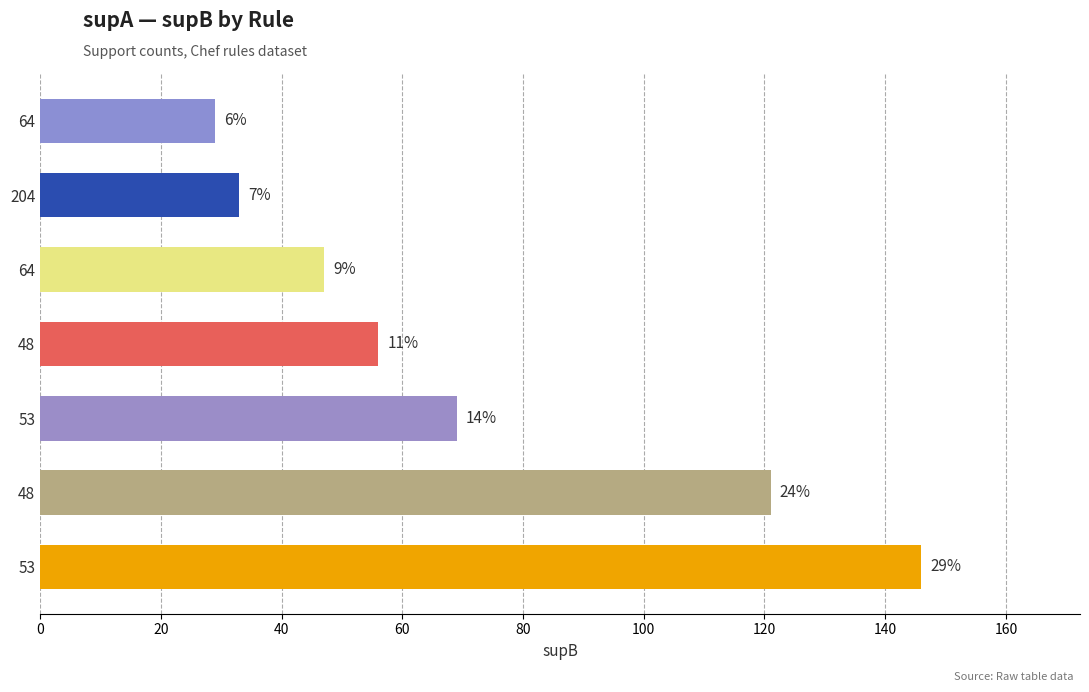

How many bars are there in total?

7